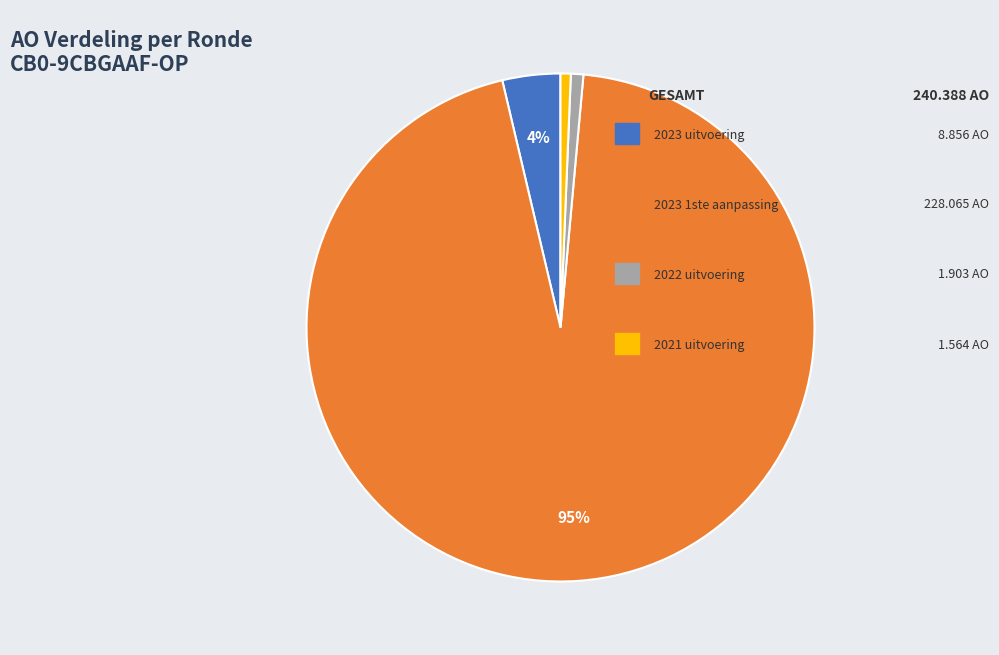

To the nearest percent, what is the average slice percentage?

25%